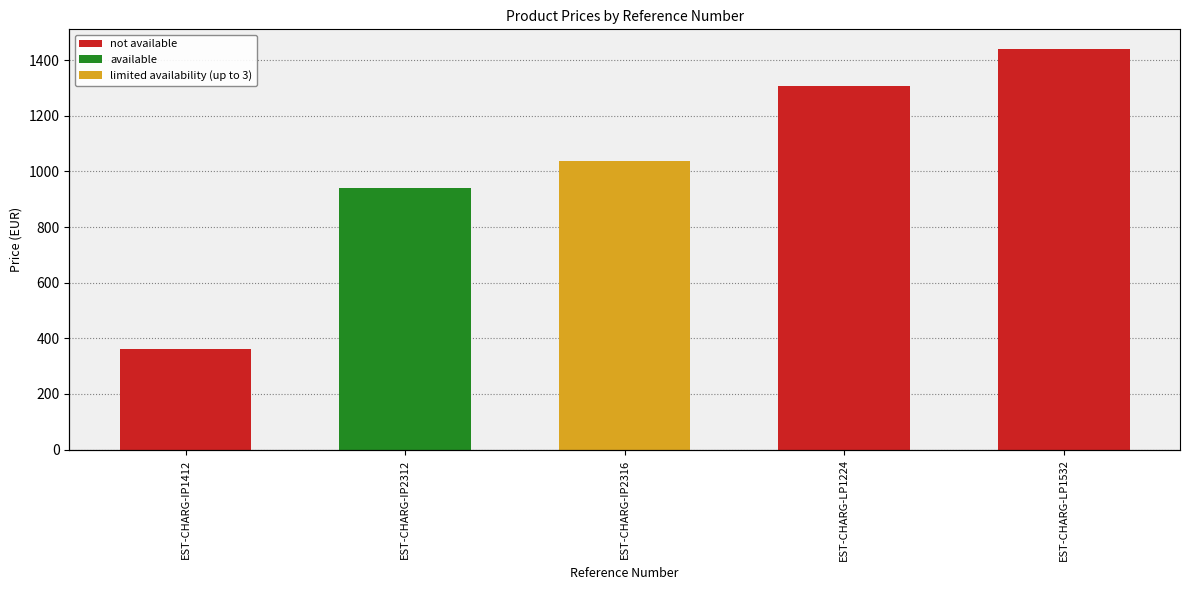

The value at EST-CHARG-IP2316 is 1438.3. True or false?

False